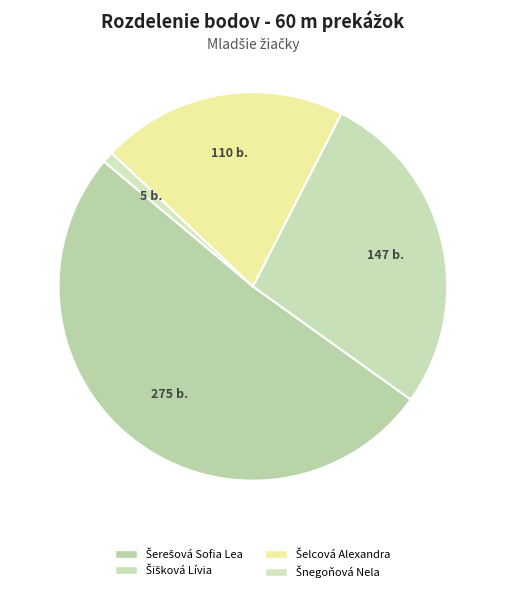

Is Šelcová Alexandra the majority of the pie?

No